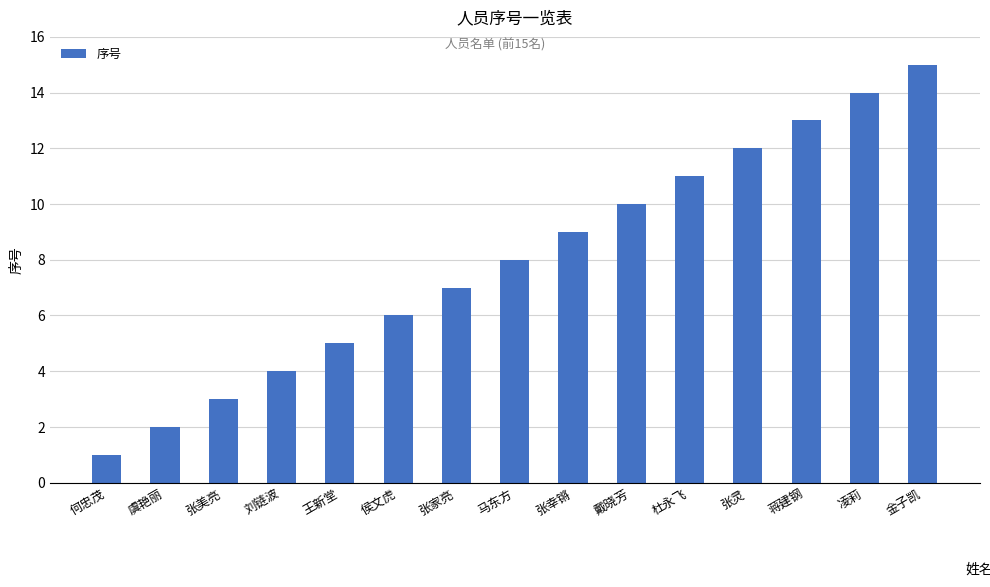

What is the change in value from 虞艳丽 to 马东方?

+6